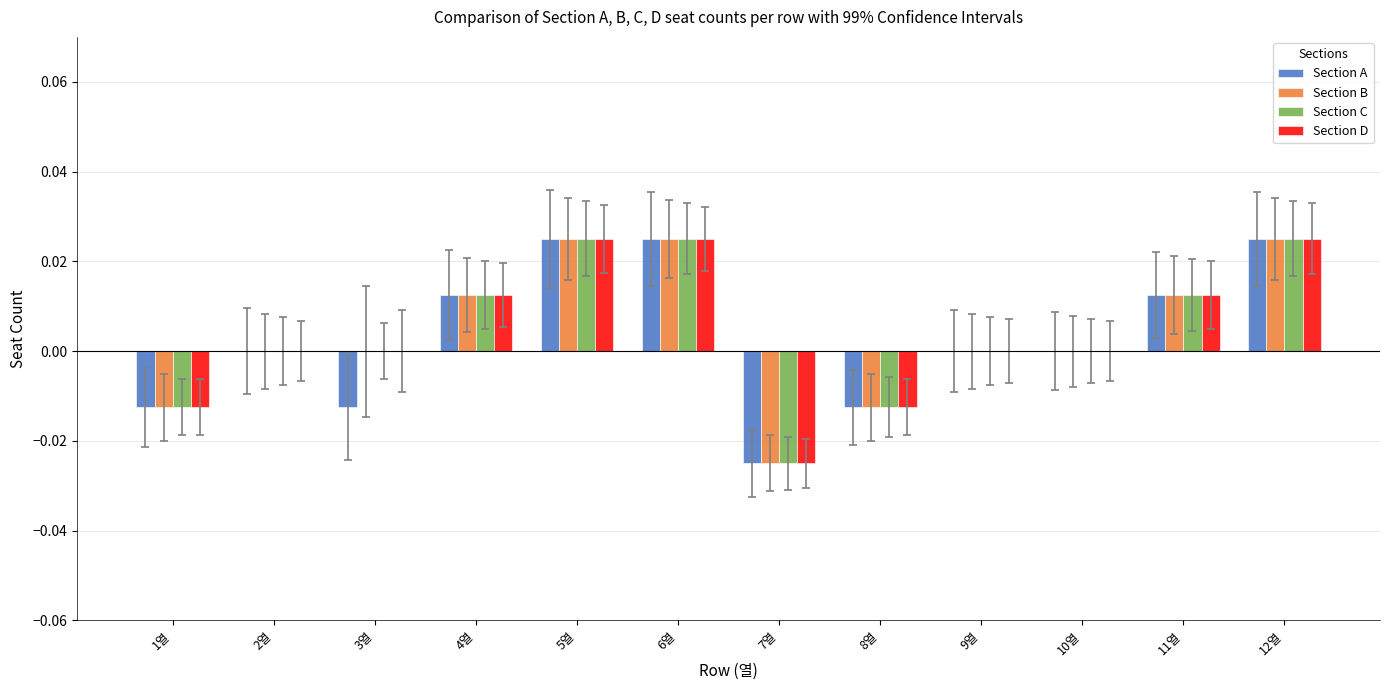

Count the number of data series in this chart.

4